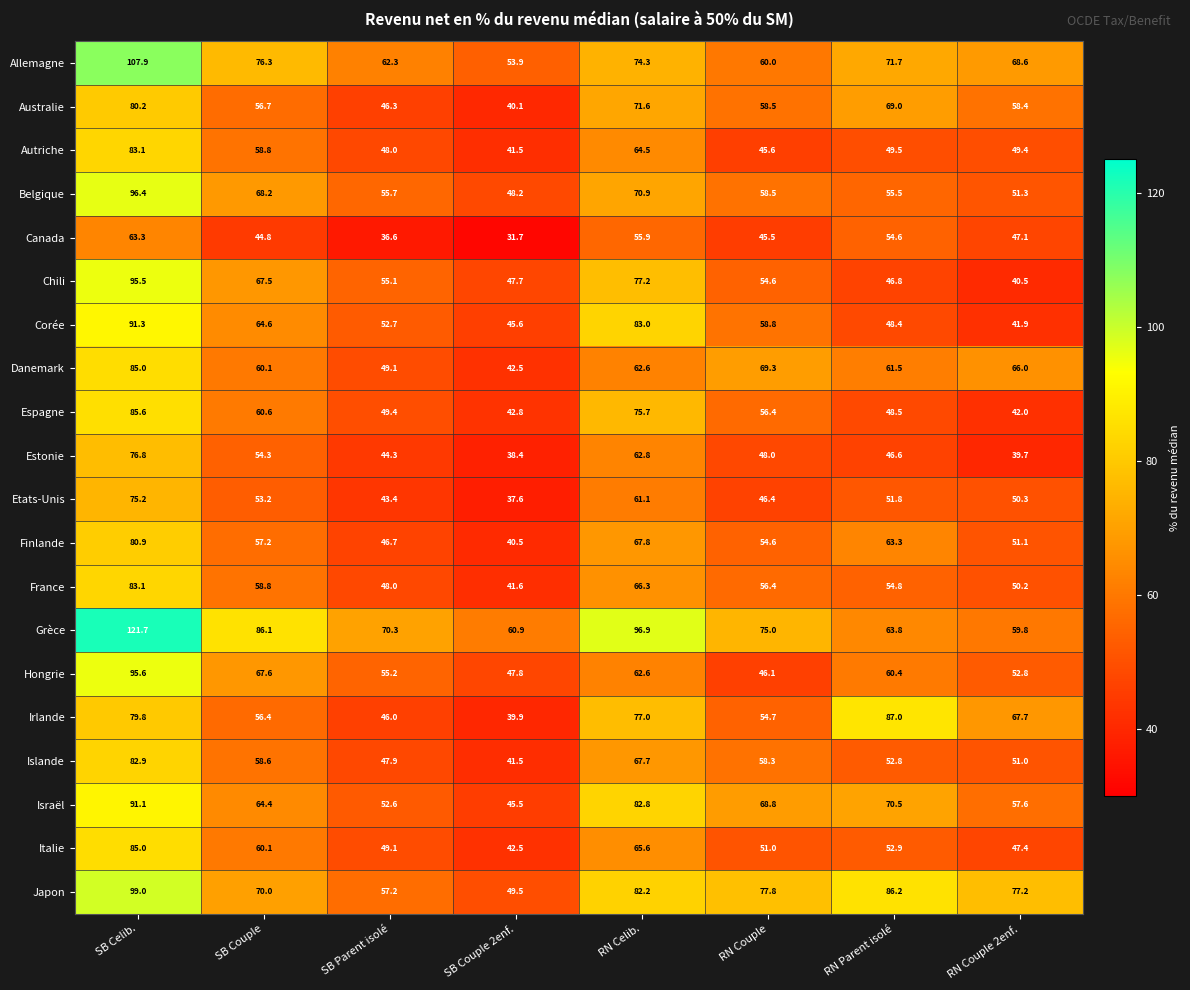

At which label is Grèce closest to 90?

SB Couple